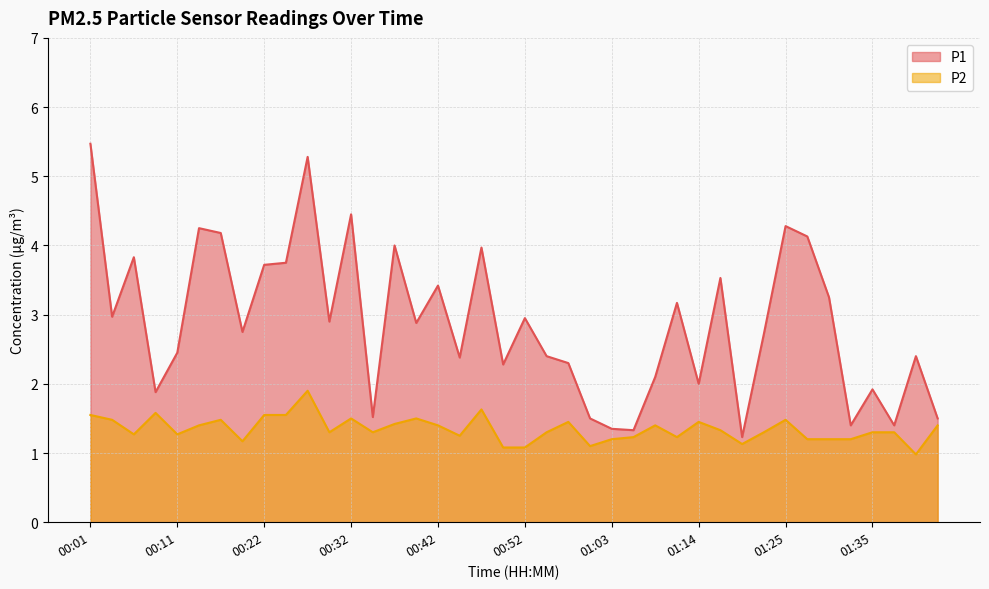

In P1, how many points are higher than both neighbors (excluding endpoints)?

13